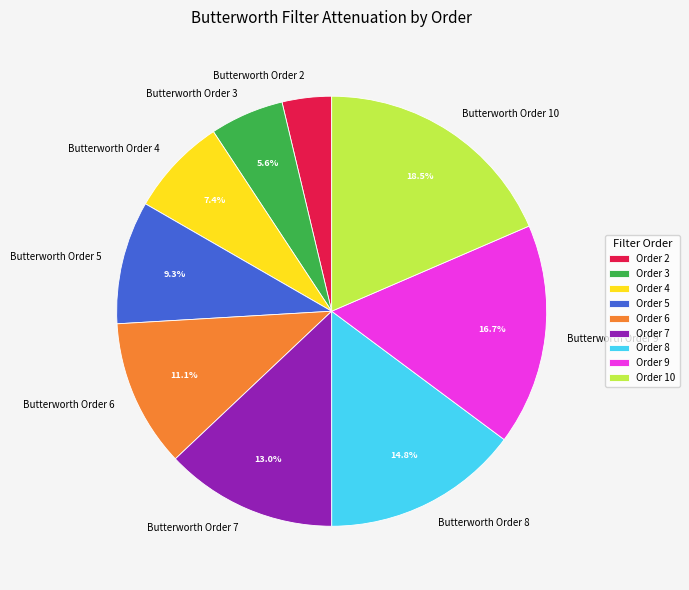

Count the number of slices in the pie.

9